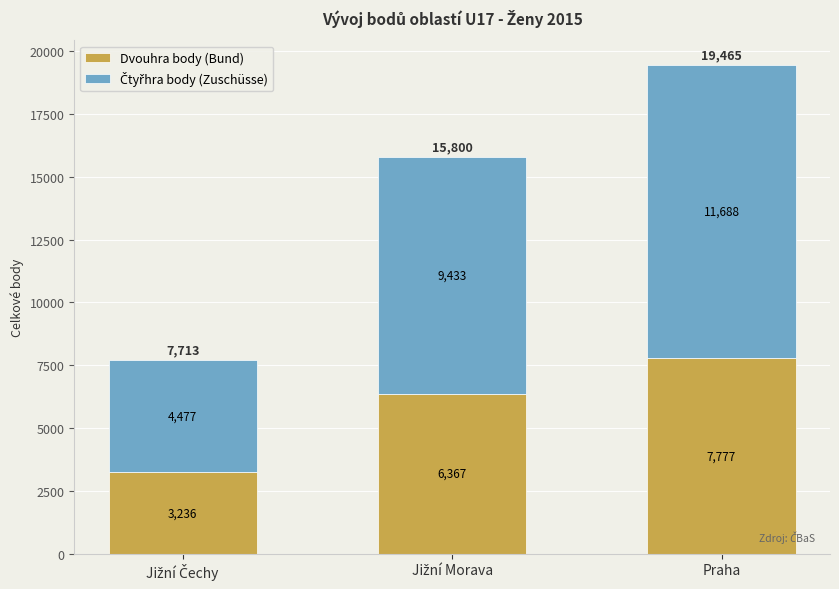

At which category is the sum across all series the highest?

Praha